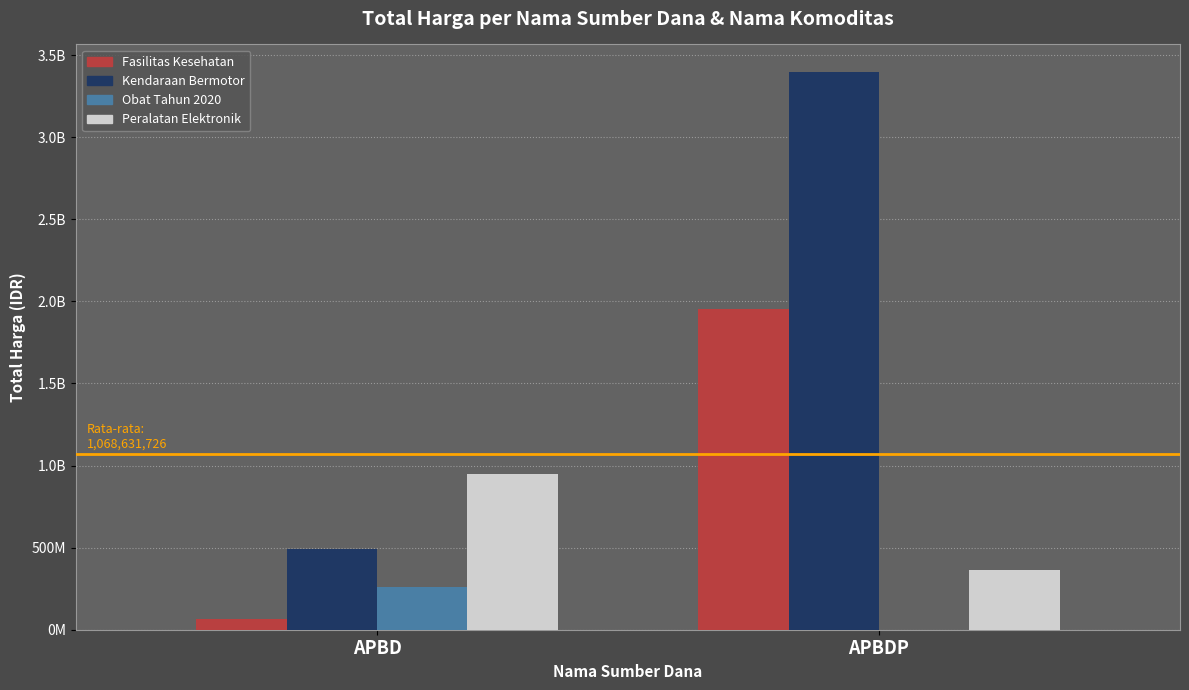

What are all the series names shown in the legend?

Fasilitas Kesehatan, Kendaraan Bermotor, Obat Tahun 2020, Peralatan Elektronik